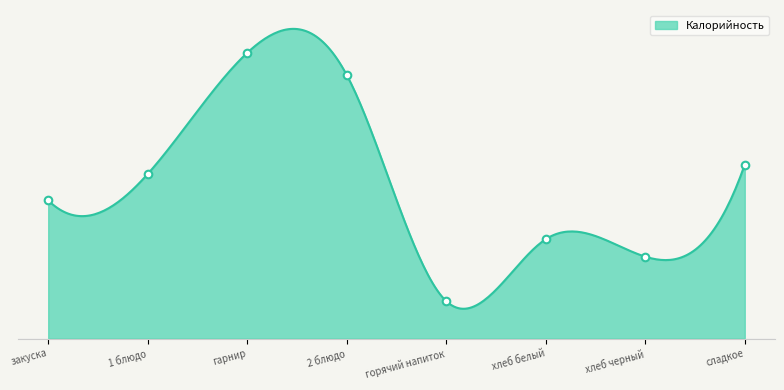

Which series has the largest Y range (max minus min)?

Калорийность